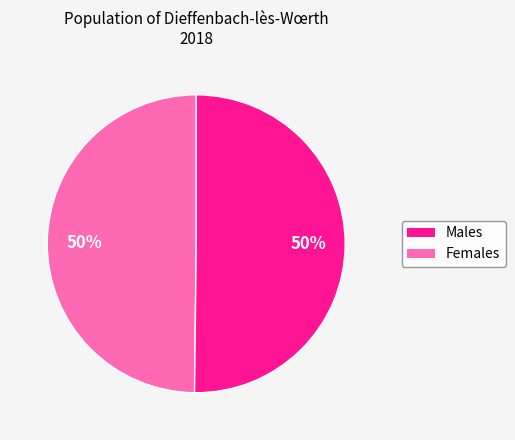

To the nearest percent, what is the average slice percentage?

50%